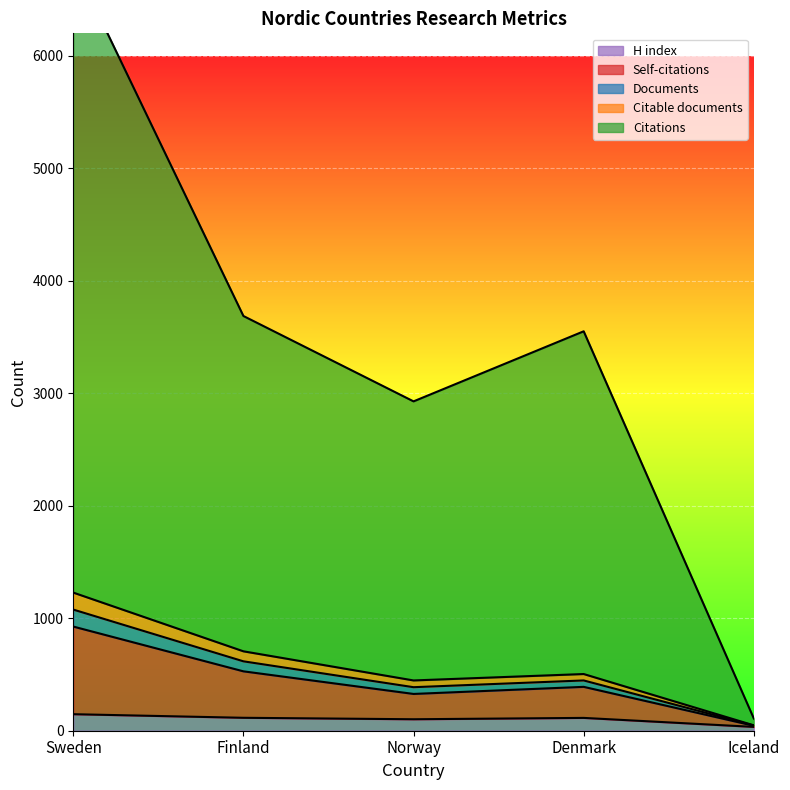

At how many categories does at least one series exceed 3990?

1